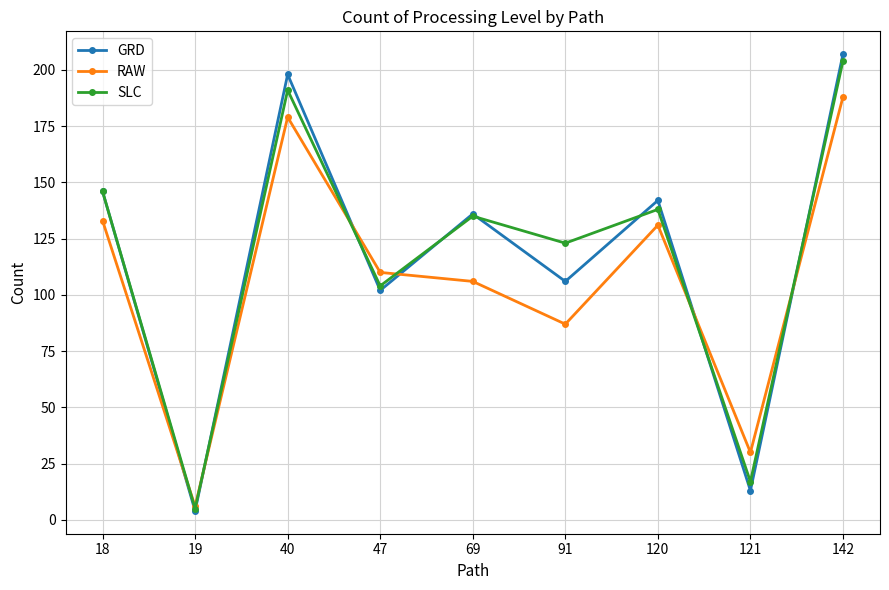

What is the maximum value for SLC?

204